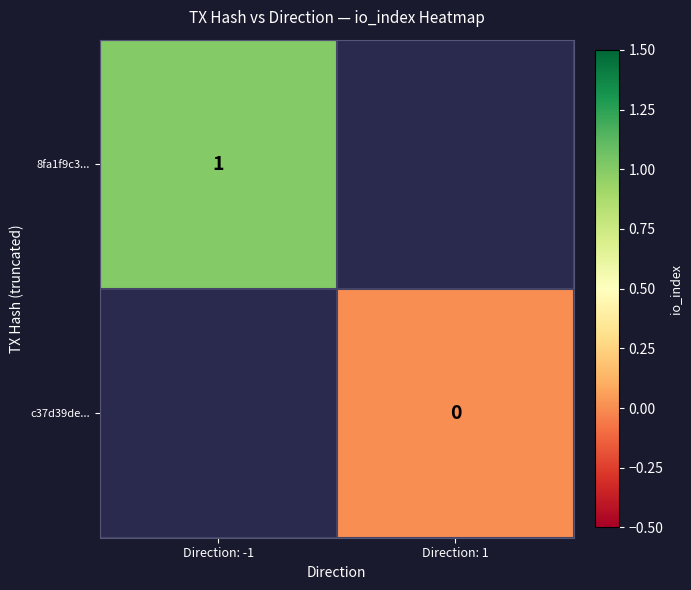

At how many categories does at least one series exceed 0?

1